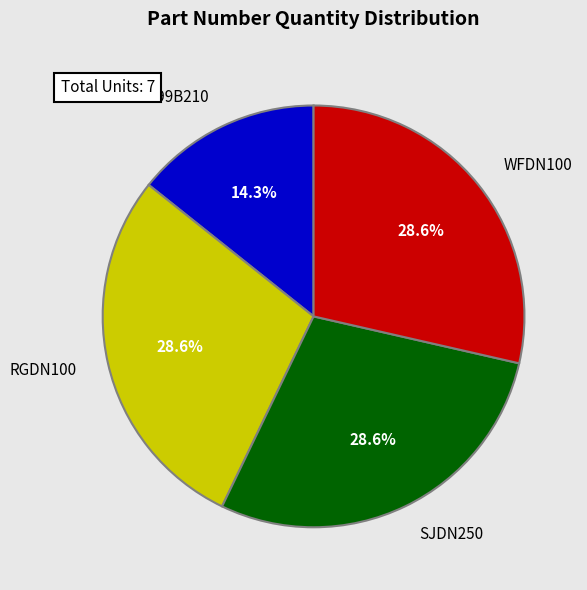

What is the smallest slice in the pie chart?

C799B210